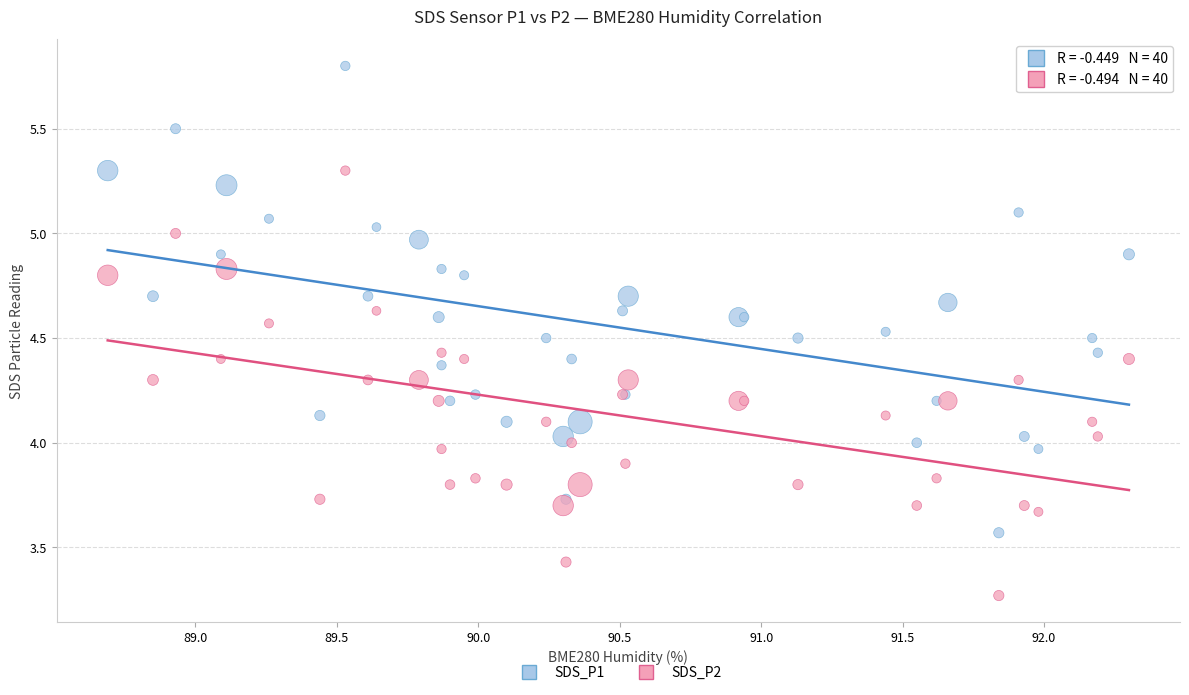

Which series contains the lowest Y value?

SDS_P2